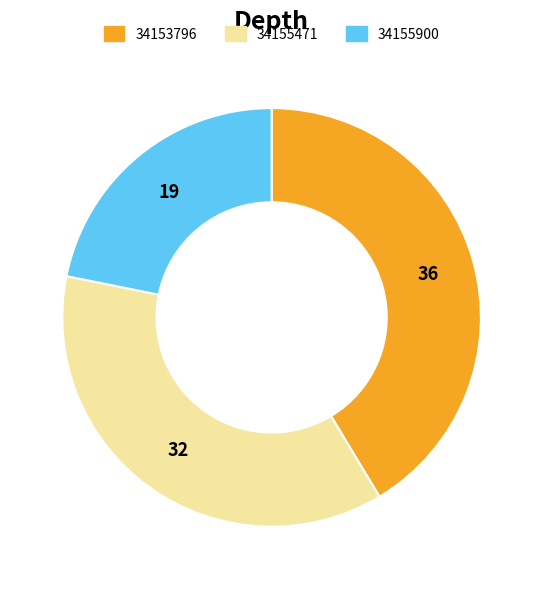

Is 34155900 the majority of the pie?

No